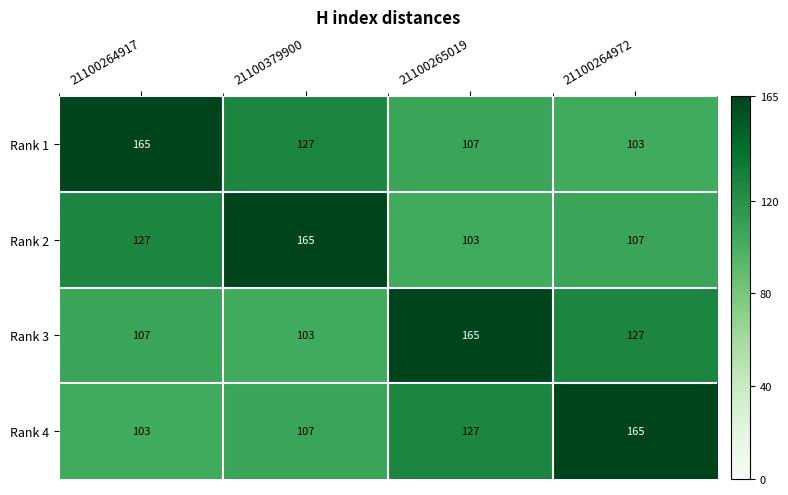

True or false: Rank 2 has a value of 103 at 21100265019.

True